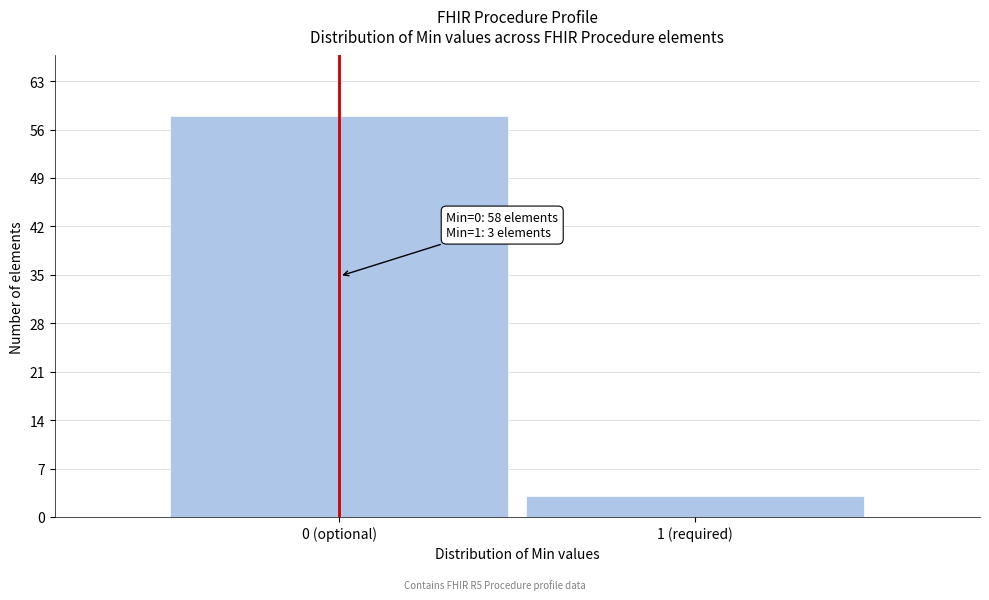

Reading right to left, list all the values displayed in this chart.

3	58